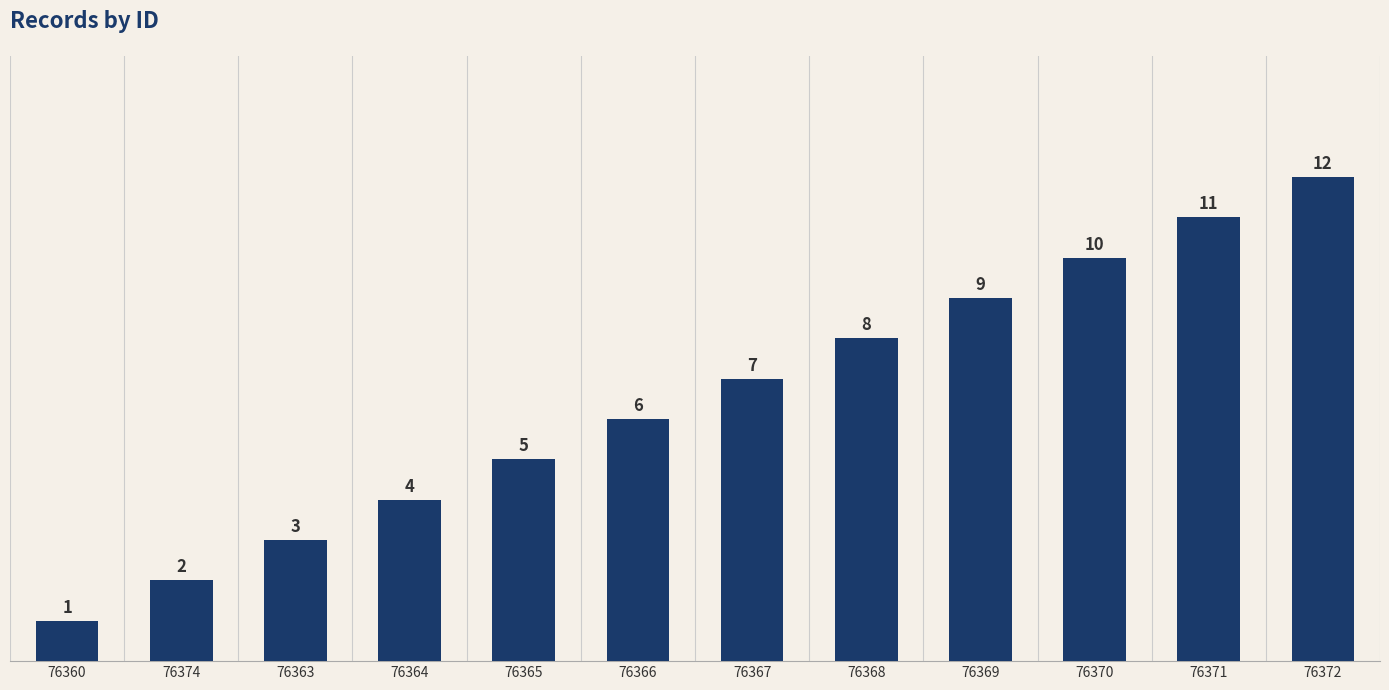

Is it true that the value at 76366 is 9?

False